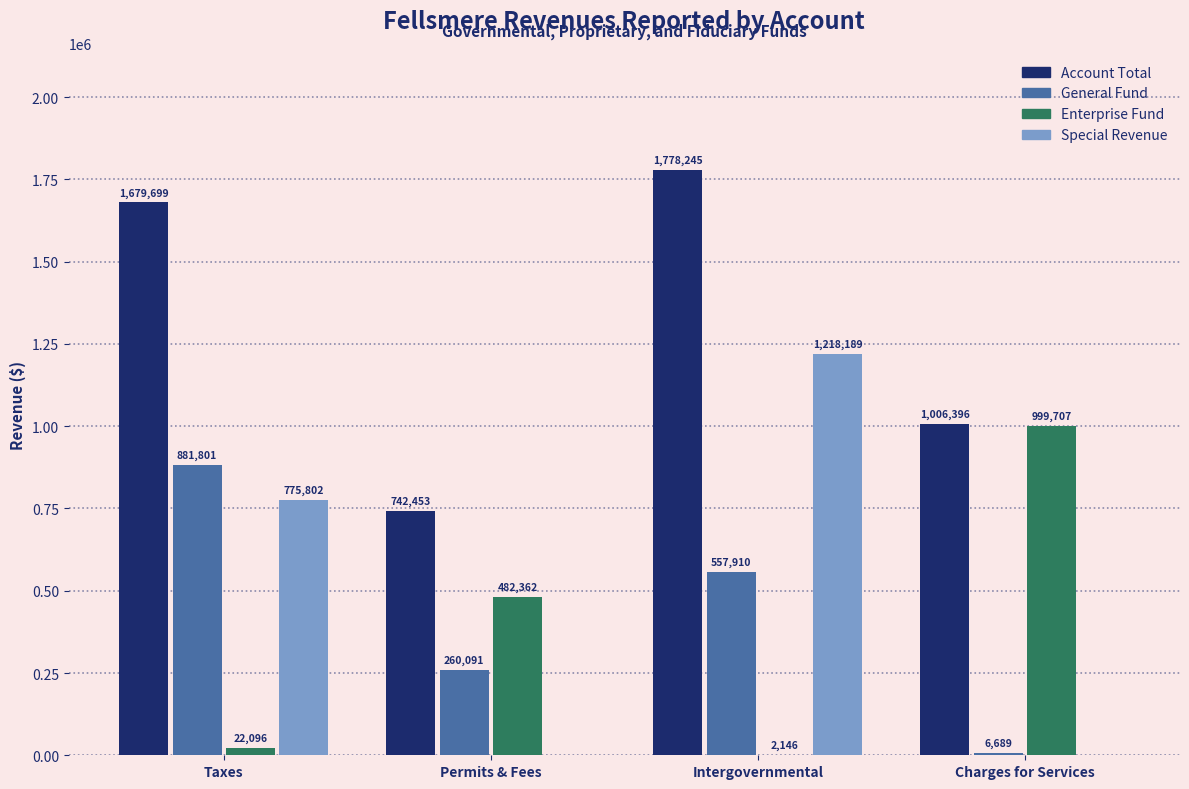

How many distinct data groups are displayed?

4